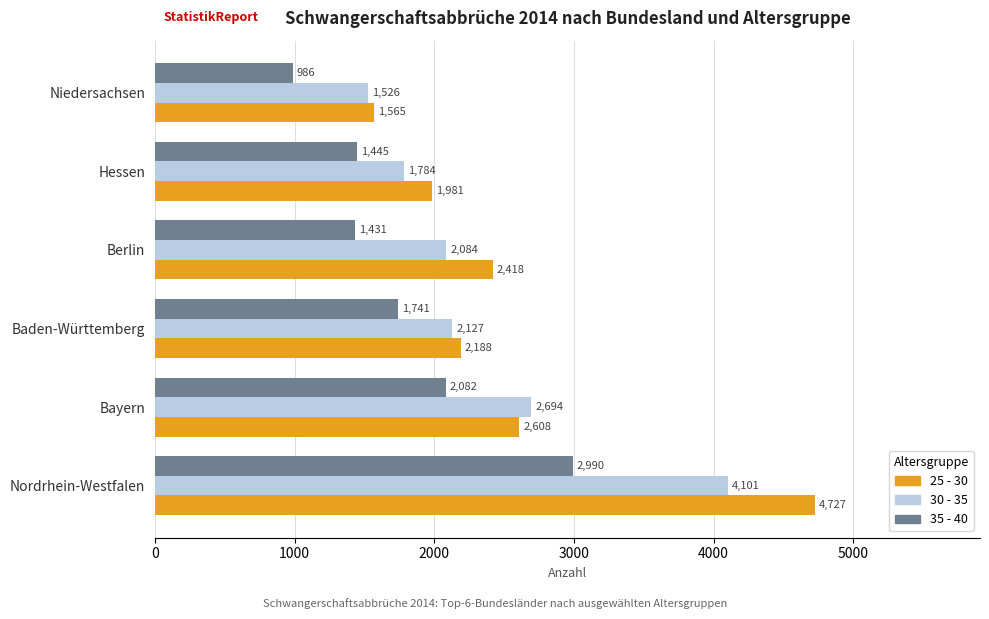

What is the sum of all 25 - 30 values?

15487